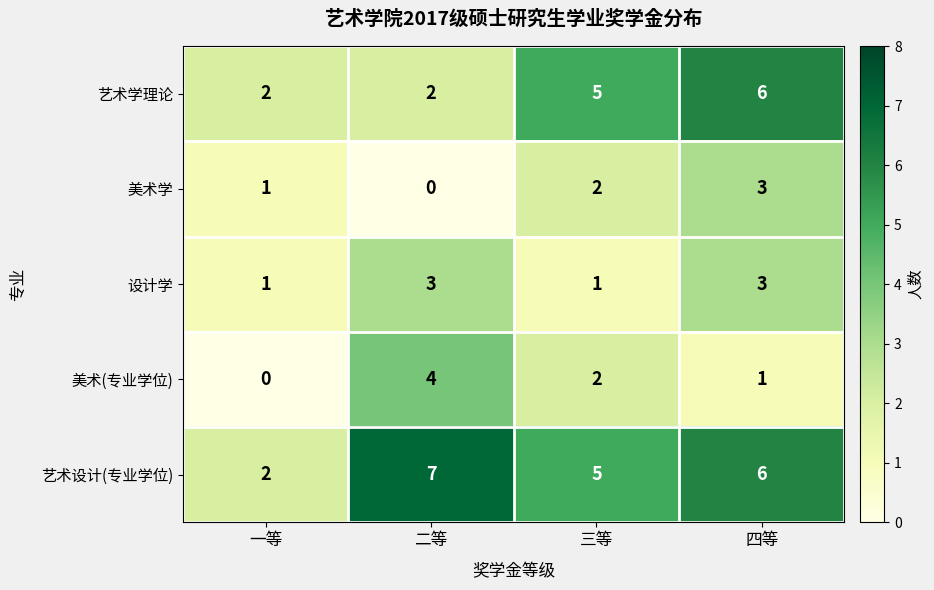

What is the maximum value shown in the chart?

7